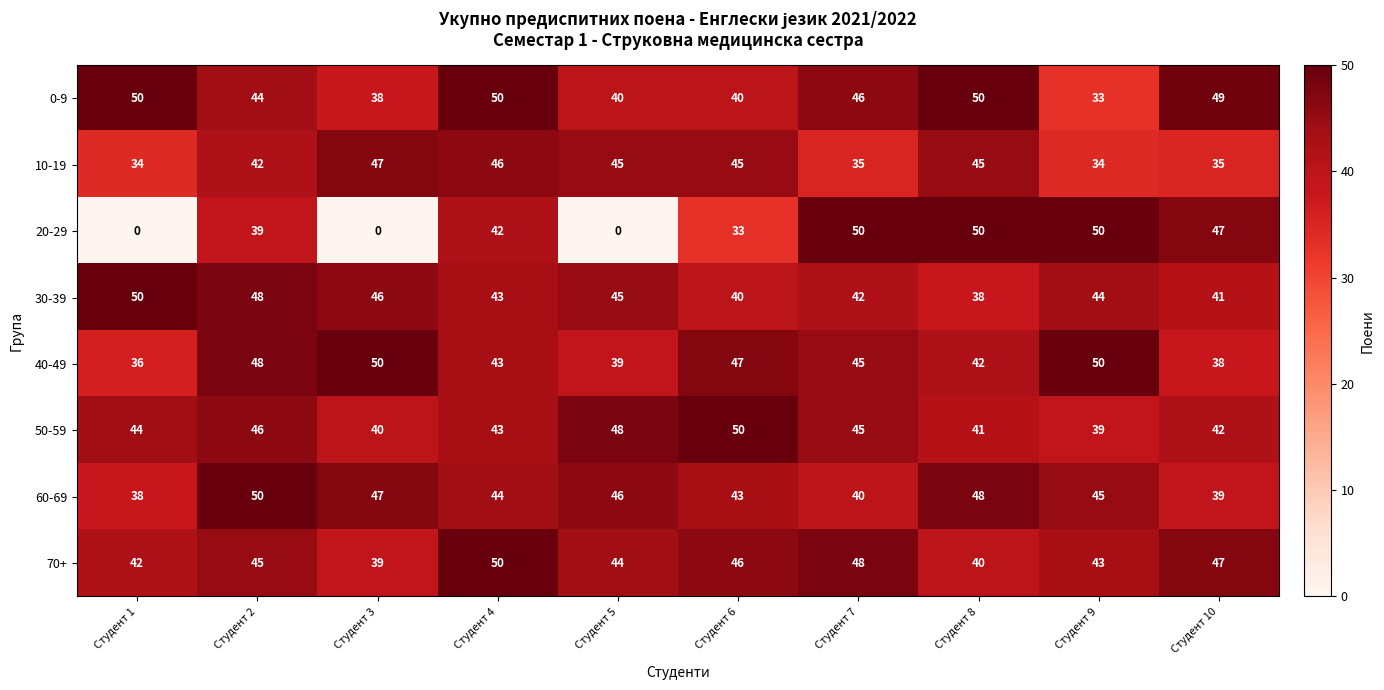

What is the minimum value for 40-49?

36